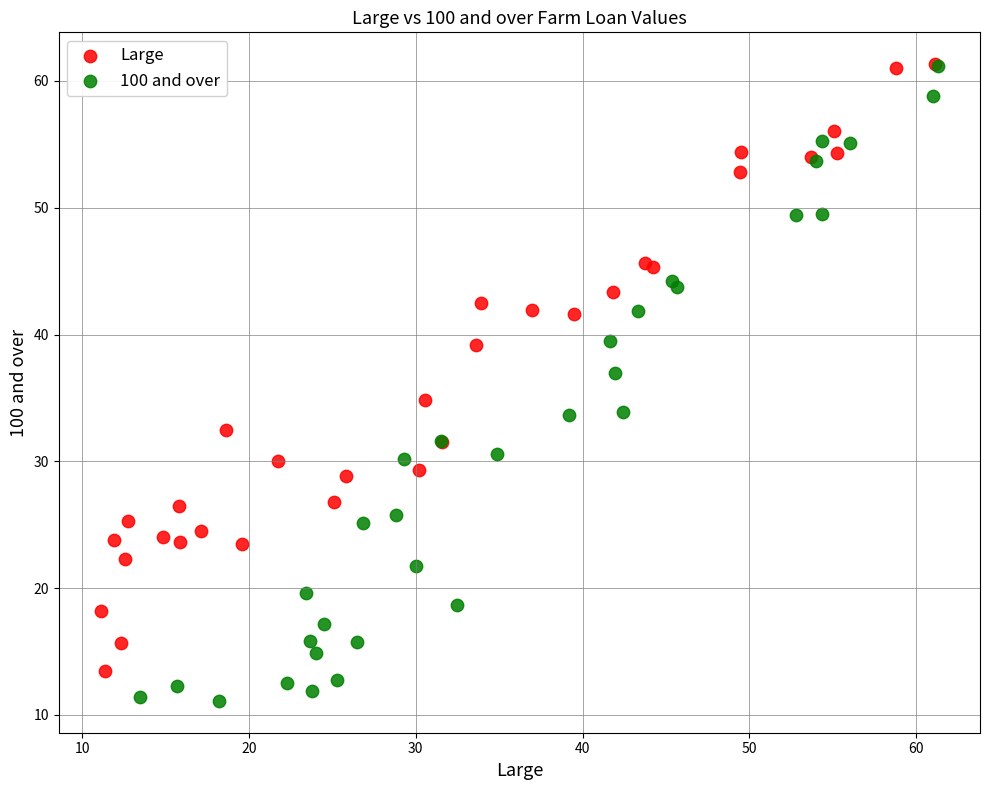

Which series has the largest Y range (max minus min)?

100 and over